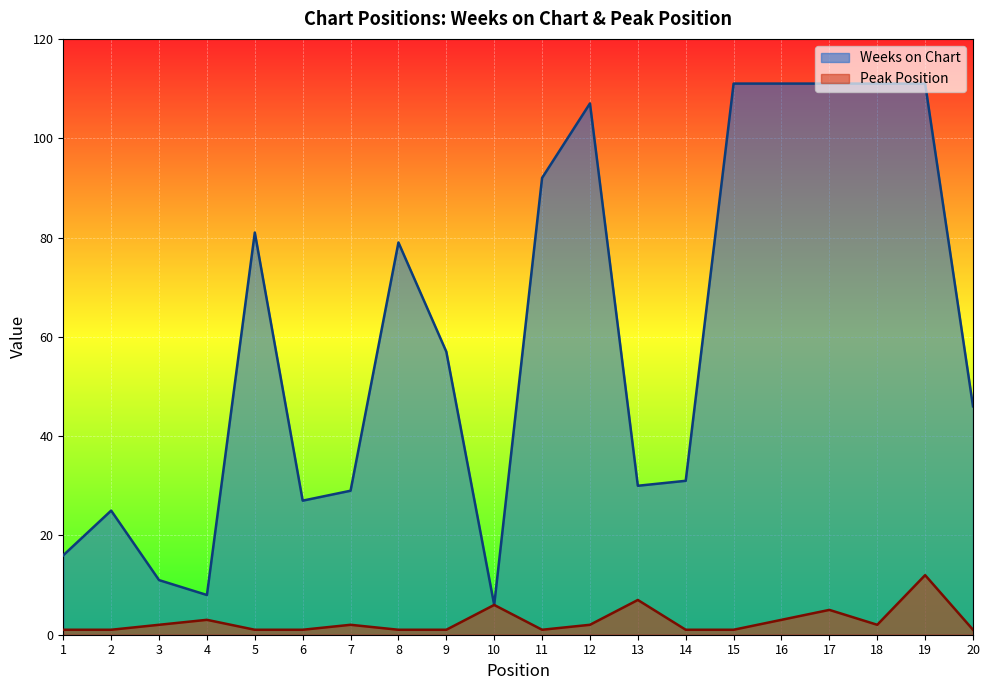

List the labels in order of Peak Position value, largest first.

19, 13, 10, 17, 4, 16, 3, 7, 12, 18, 1, 2, 5, 6, 8, 9, 11, 14, 15, 20